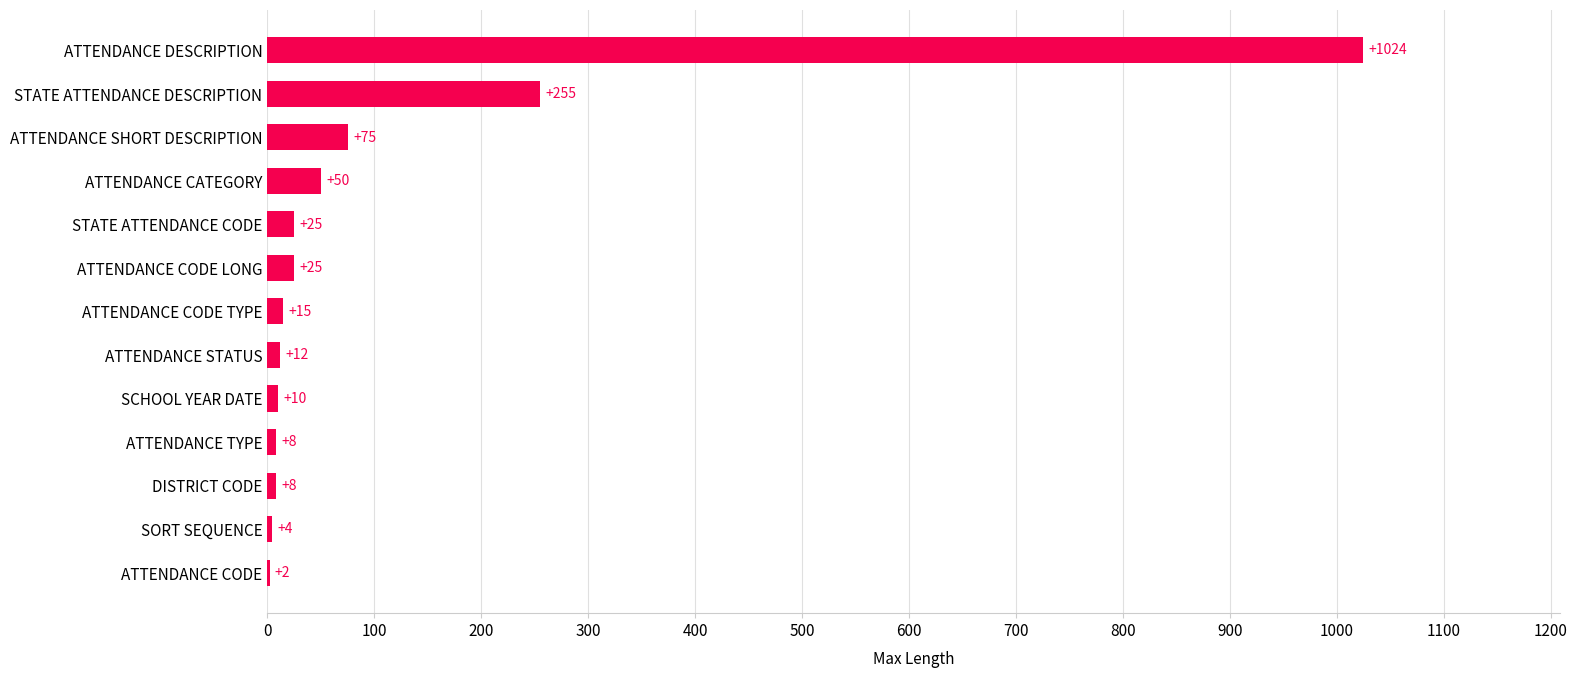

Reading bottom to top, what are all the values shown in this chart?

ATTENDANCE CODE=2	SORT SEQUENCE=4	DISTRICT CODE=8	ATTENDANCE TYPE=8	SCHOOL YEAR DATE=10	ATTENDANCE STATUS=12	ATTENDANCE CODE TYPE=15	ATTENDANCE CODE LONG=25	STATE ATTENDANCE CODE=25	ATTENDANCE CATEGORY=50	ATTENDANCE SHORT DESCRIPTION=75	STATE ATTENDANCE DESCRIPTION=255	ATTENDANCE DESCRIPTION=1024